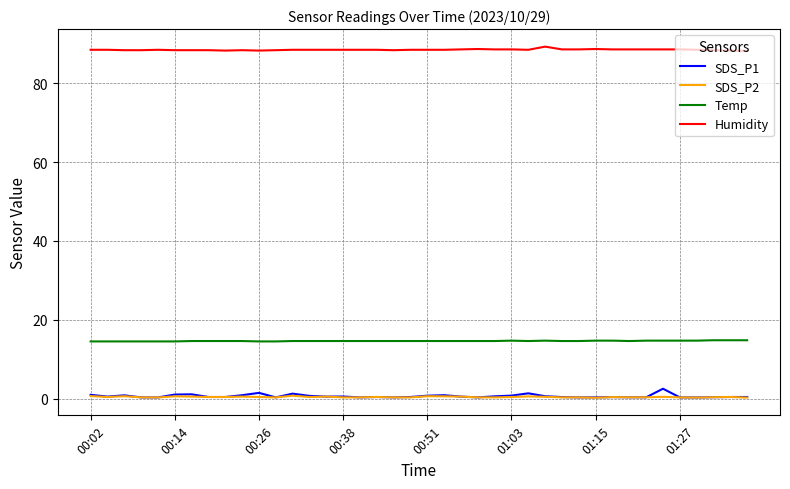

How many lines are shown in the chart?

4